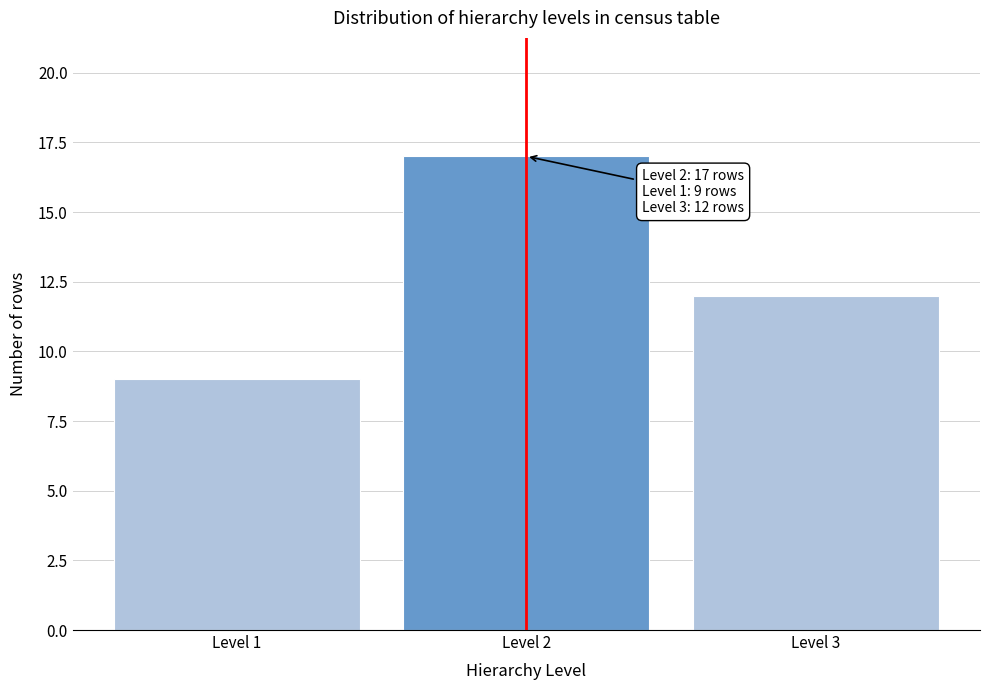

Reading left to right, extract all data points from this chart.

Level 1=9	Level 2=17	Level 3=12